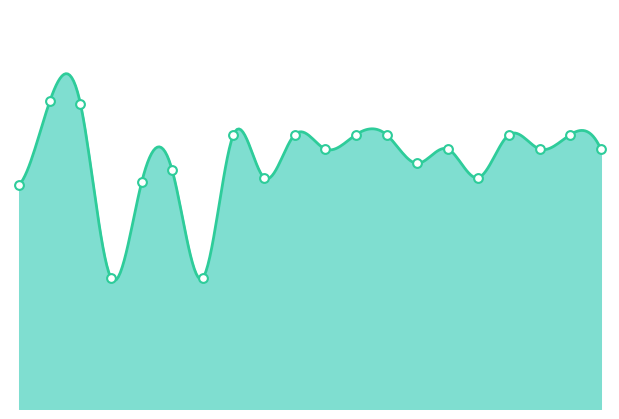

What is the ratio of the value at 17 to the value at 15?

1.0